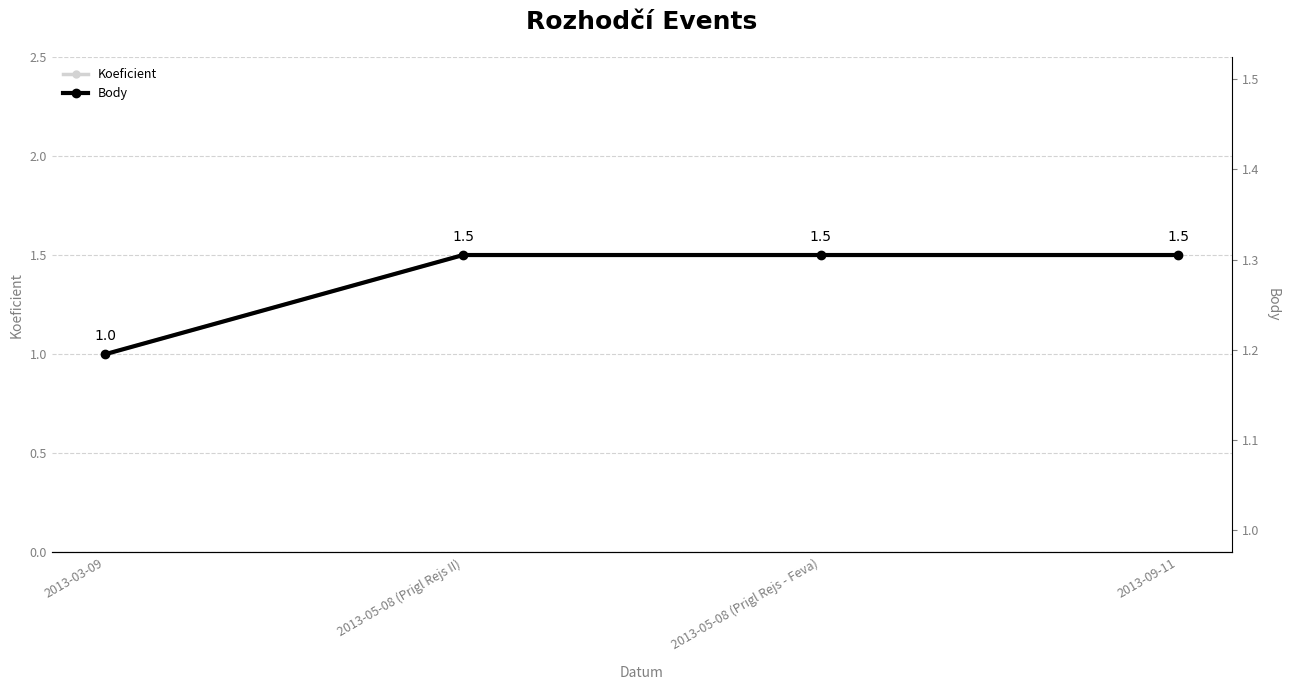

Which series has the largest range (max minus min)?

Koeficient